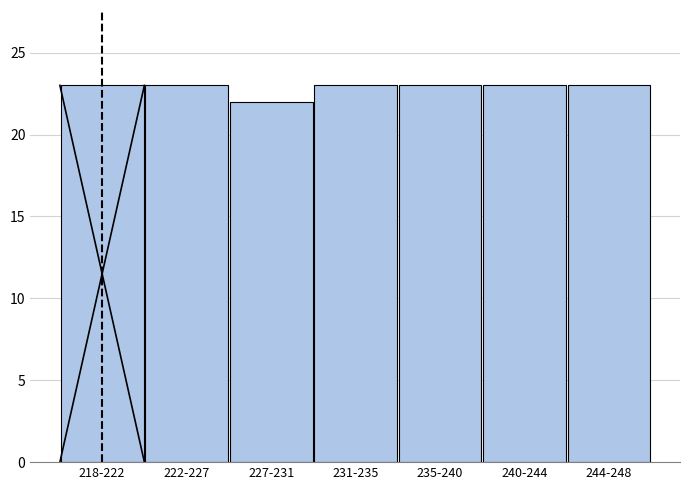

Reading left to right, extract all data points from this chart.

23	23	22	23	23	23	23